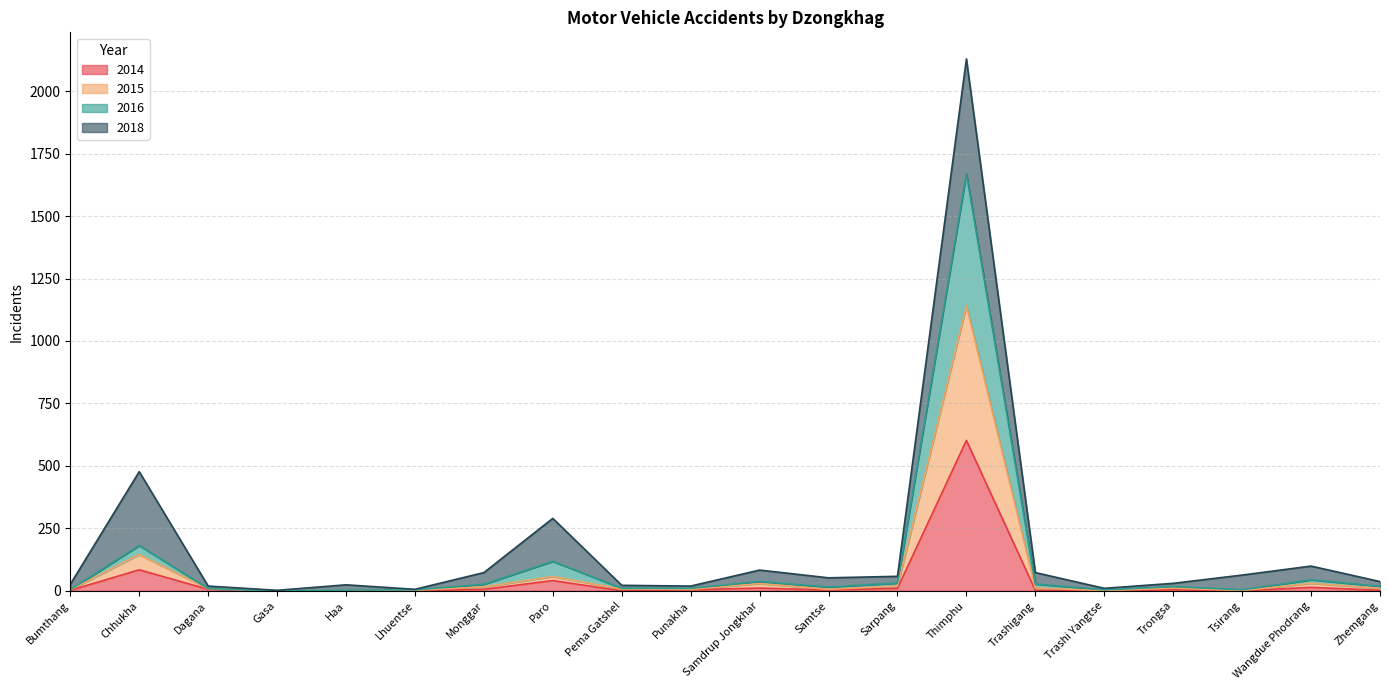

What is the sum of all 2014 values?

791